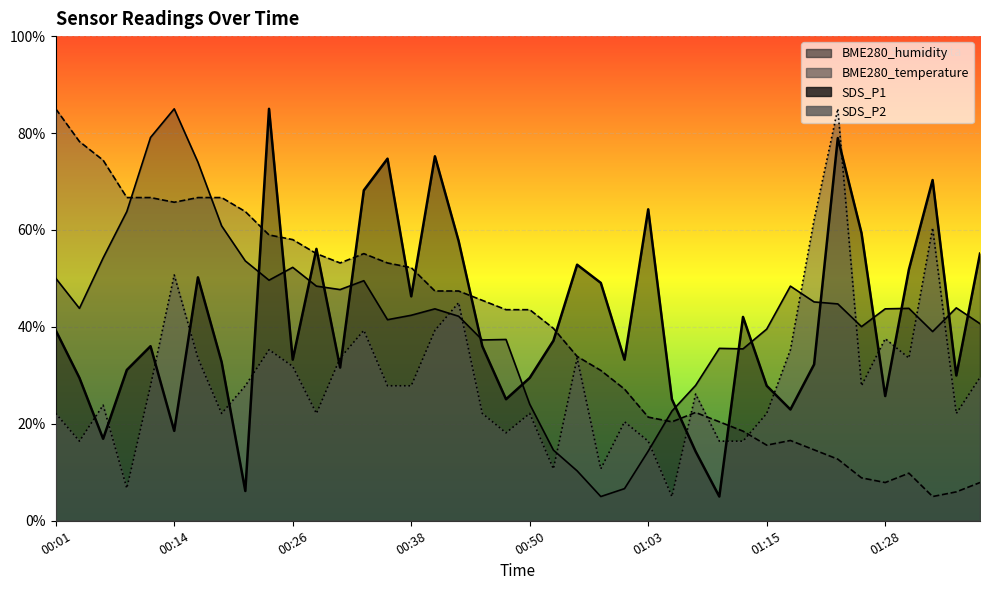

List the series in order of their peak value, lowest first.

SDS_P1, SDS_P2, BME280_temperature, BME280_humidity